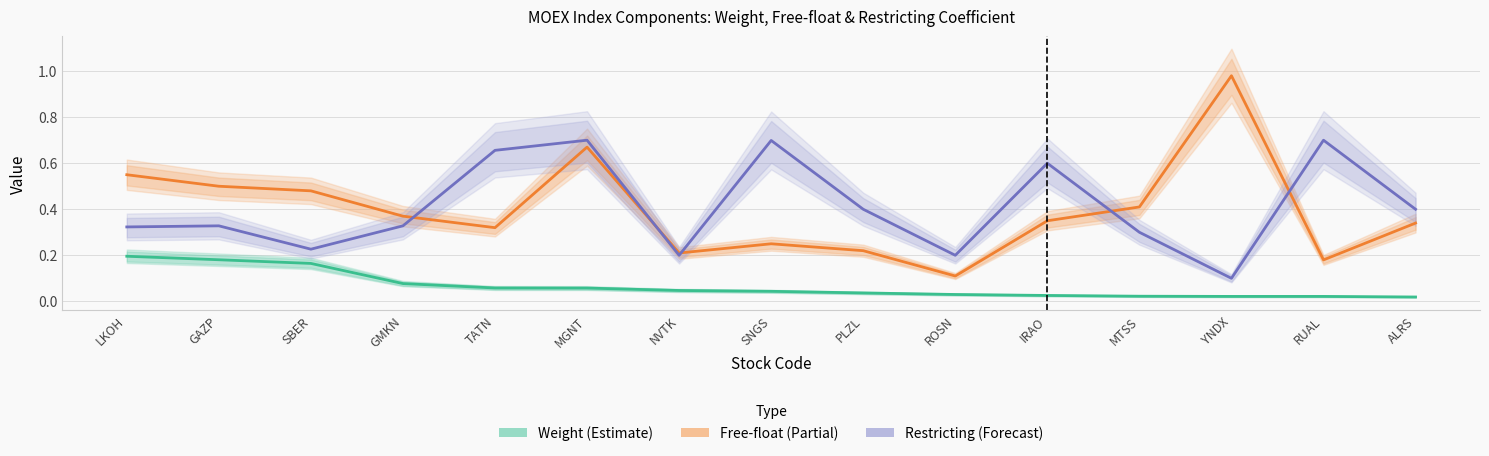

Between IRAO and LKOH, which is larger?

LKOH